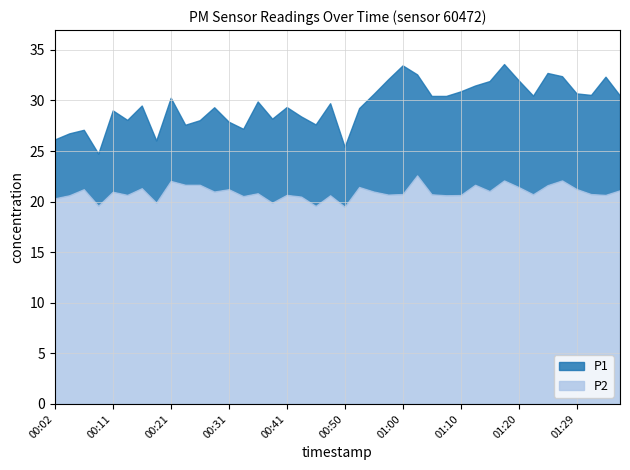

Rank the series at 00:33 from lowest to highest value.

P2, P1